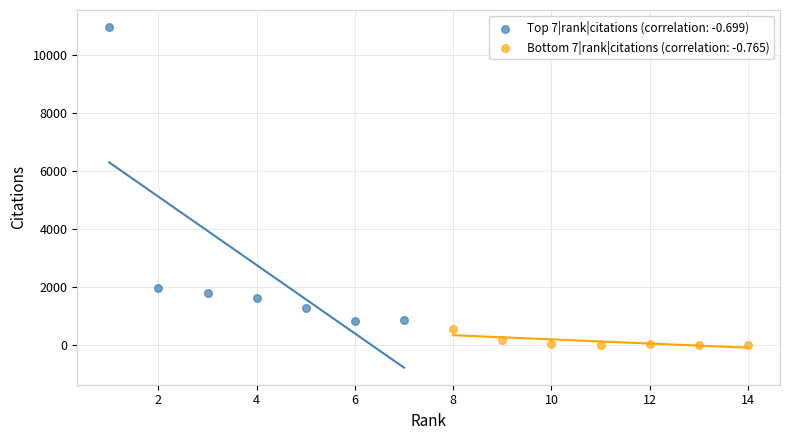

Which series reaches the maximum Y coordinate?

Top 7|rank|citations (correlation: -0.699)